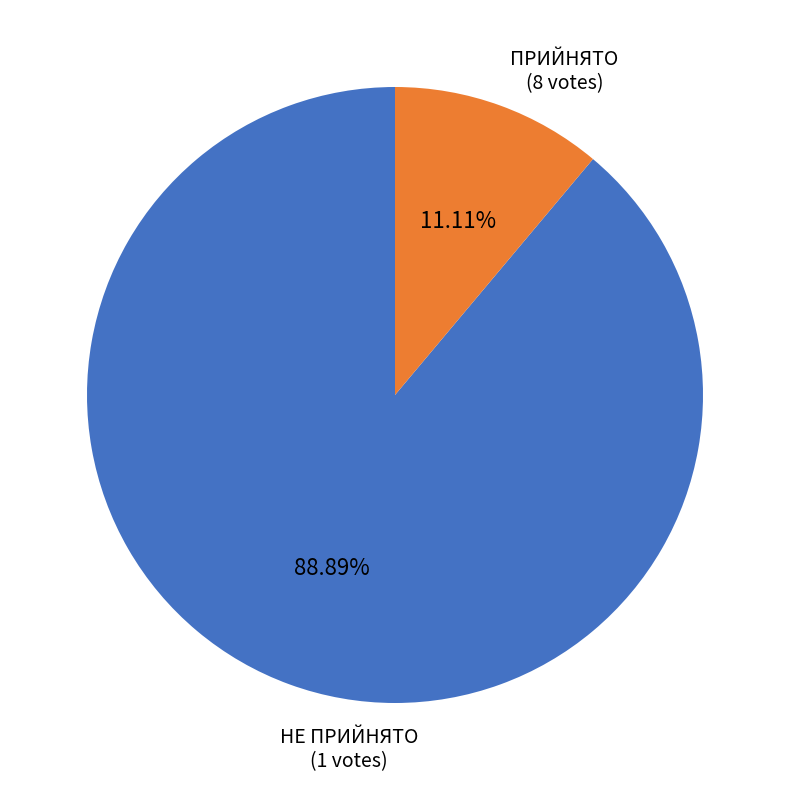

Is there any slice that represents more than half of the pie?

Yes